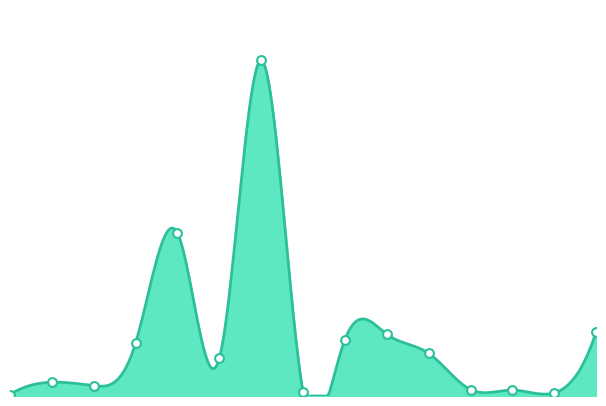

What is the change in value from 2021-11-04 to 2021-11-17?

+33714125